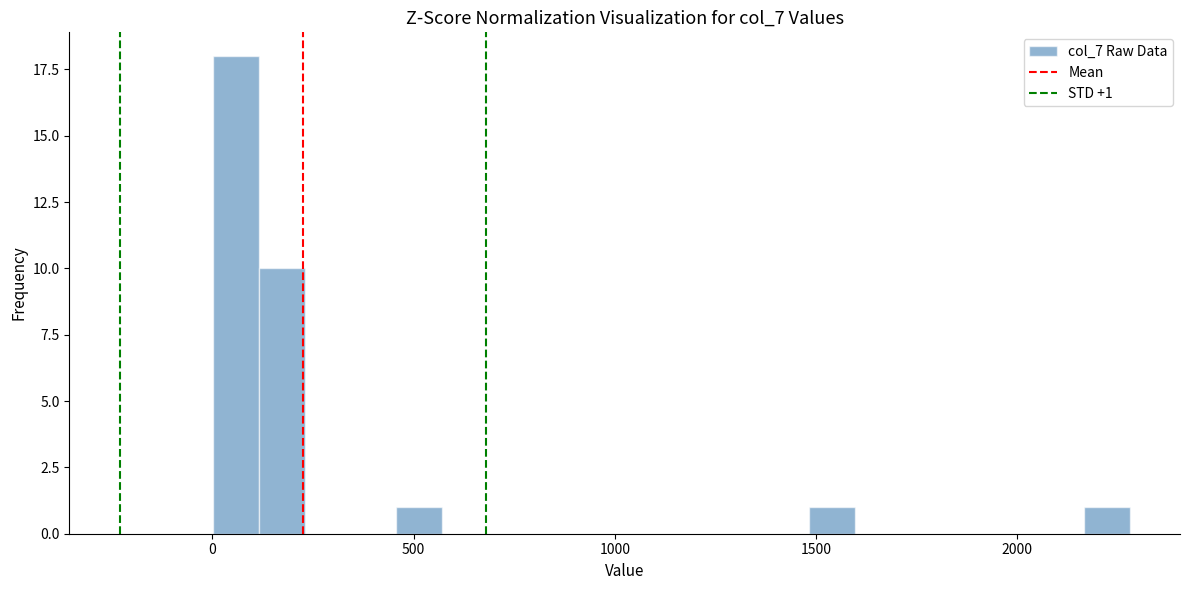

Around what value on the x-axis is the tallest bar? Give the approximate position of its centre, as read against the axis.

50